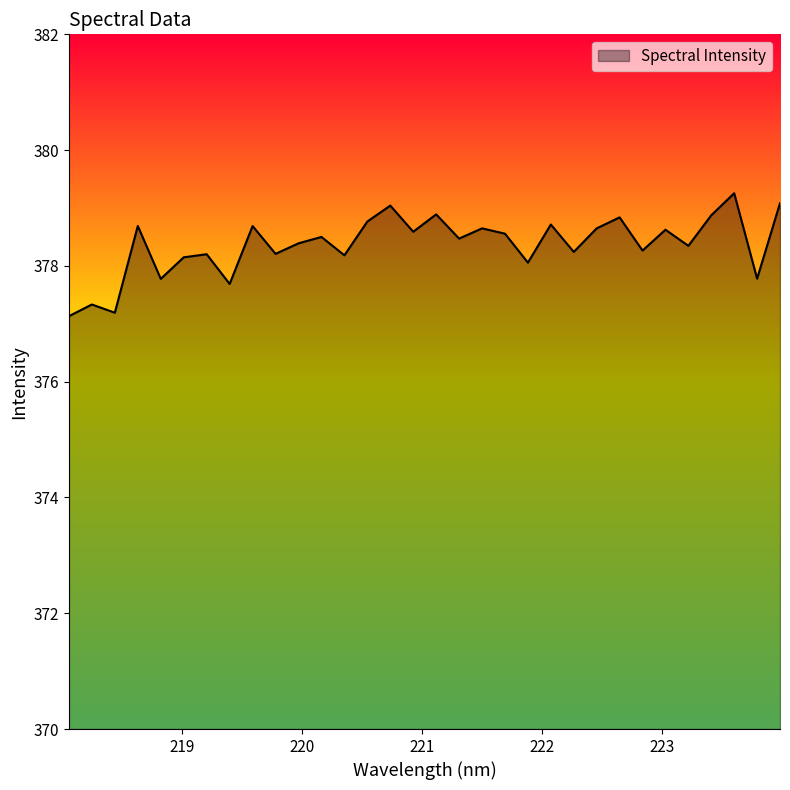

What is the maximum value shown in the chart?

379.3